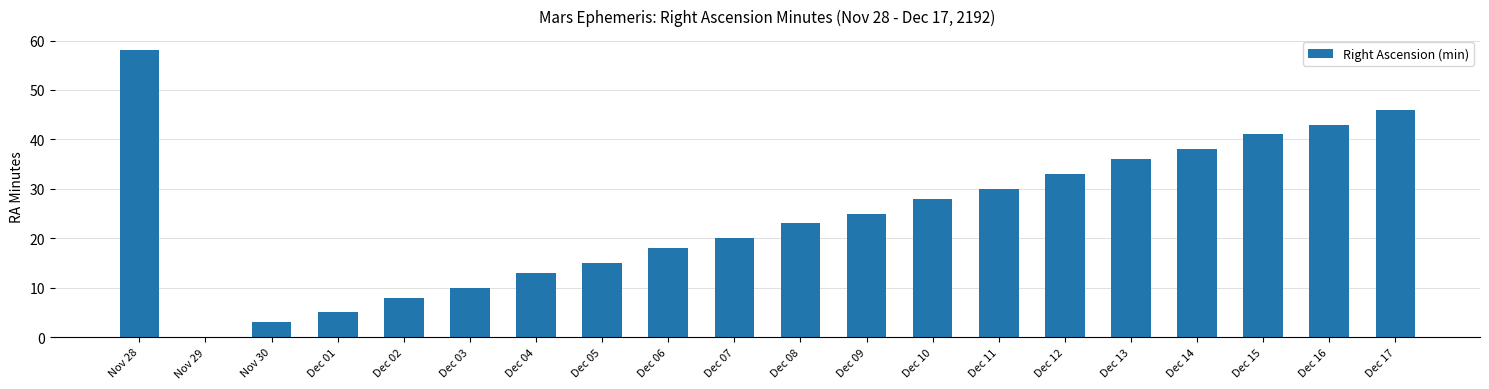

What is the sum of all values?

493